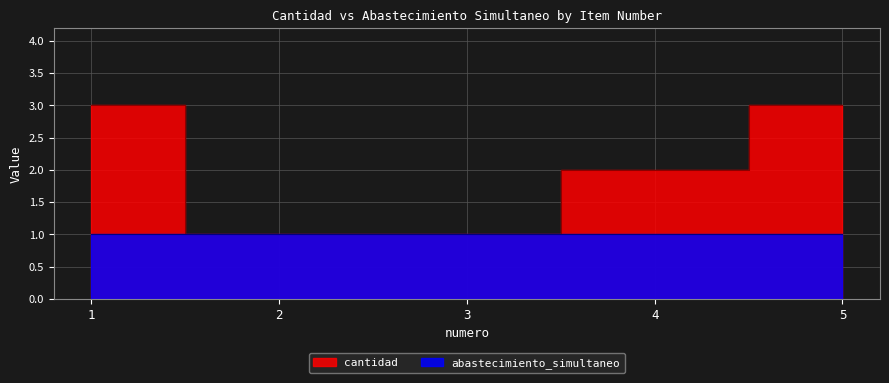

What is the sum of the values at 4 and 3?

3